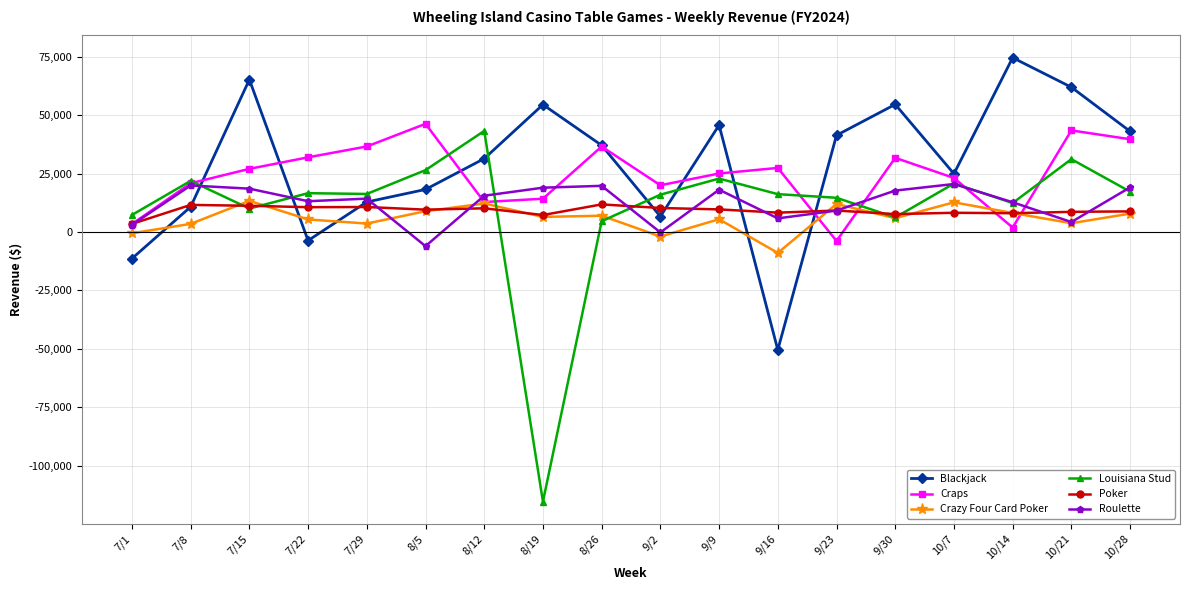

What is the label of the 9th point from the right?

9/2